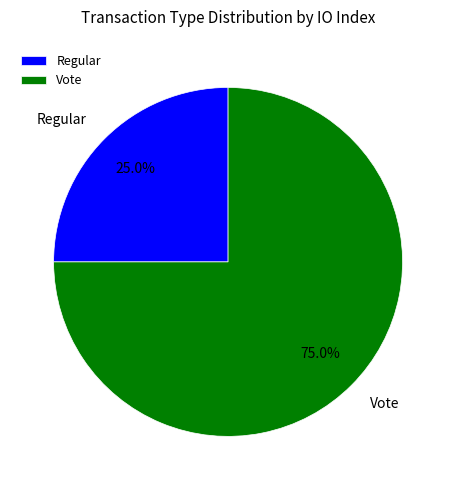

To the nearest percent, what portion does Vote represent?

75%